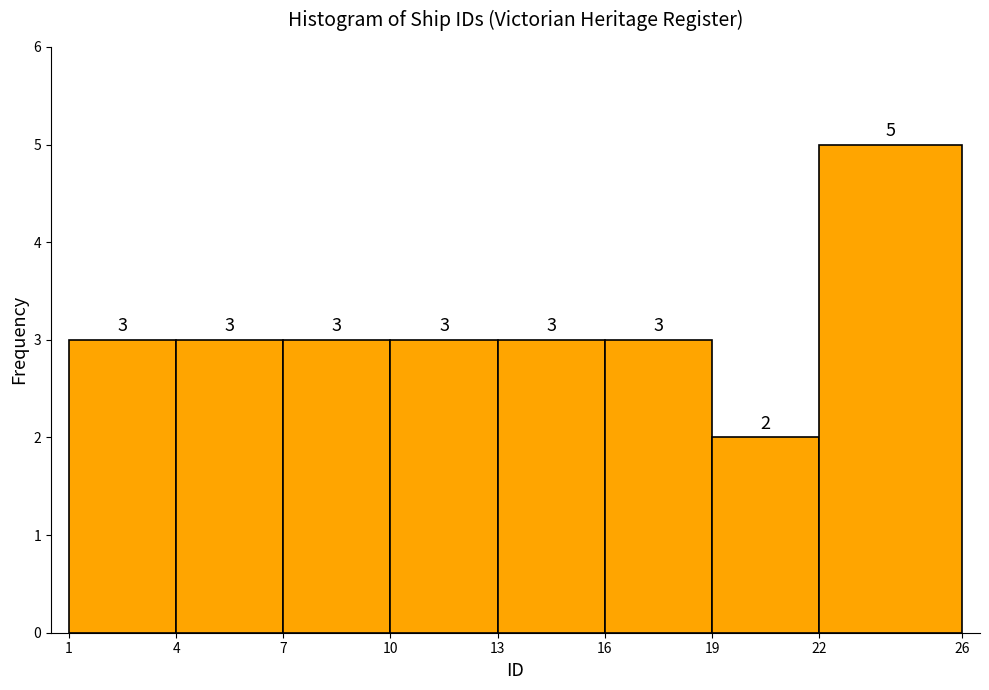

Reading left to right, transcribe this chart: for each bar, give the range it covers on the x-axis and its height.

1 to 4: 3
4 to 7: 3
7 to 10: 3
10 to 13: 3
13 to 16: 3
16 to 19: 3
19 to 22: 2
22 to 26: 5